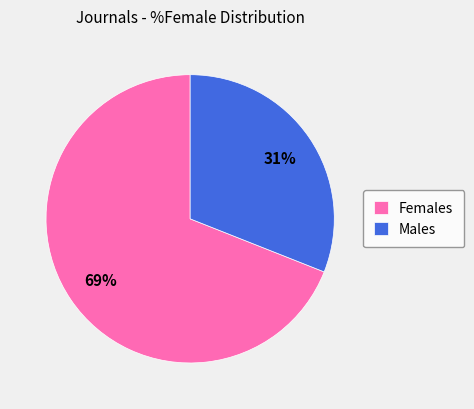

Is there any slice that represents more than half of the pie?

Yes